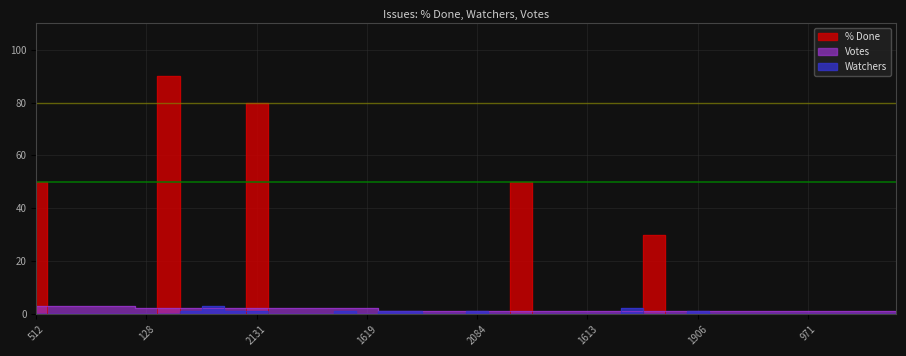

Does the chart display data point markers on the line(s)?

No